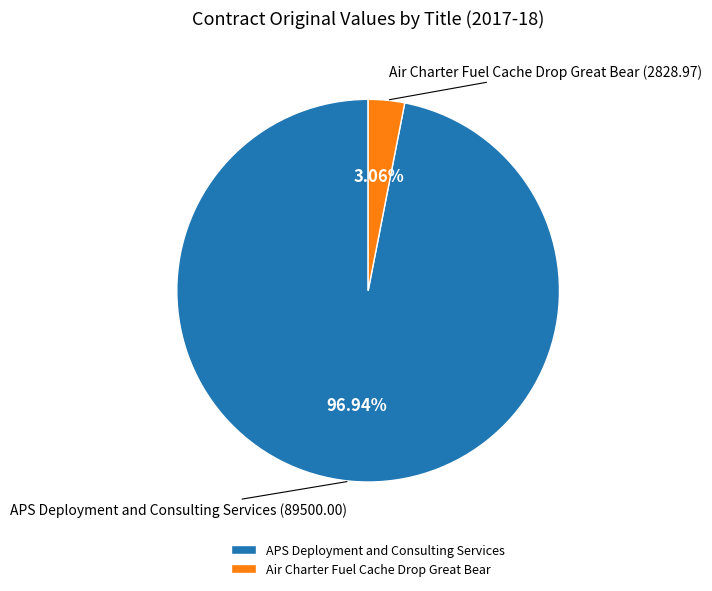

What percentage do Air Charter Fuel Cache Drop Great Bear and APS Deployment and Consulting Services together represent?

100.0%